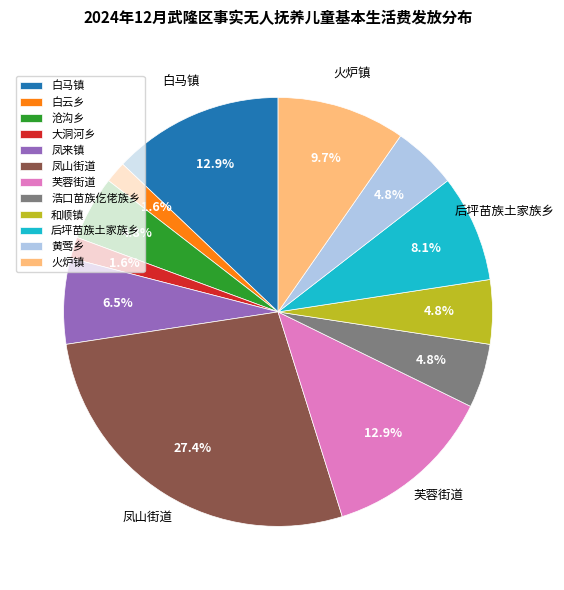

How many slices are in this pie chart?

12